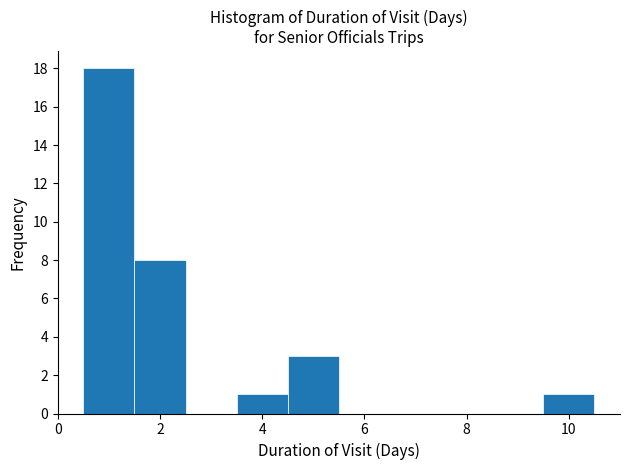

How tall is the bar that spans 0.5 to 1.5 on the x-axis? Neither the bar edges nor the heights are printed on the chart, so give them approximately, as read against the axes.

18